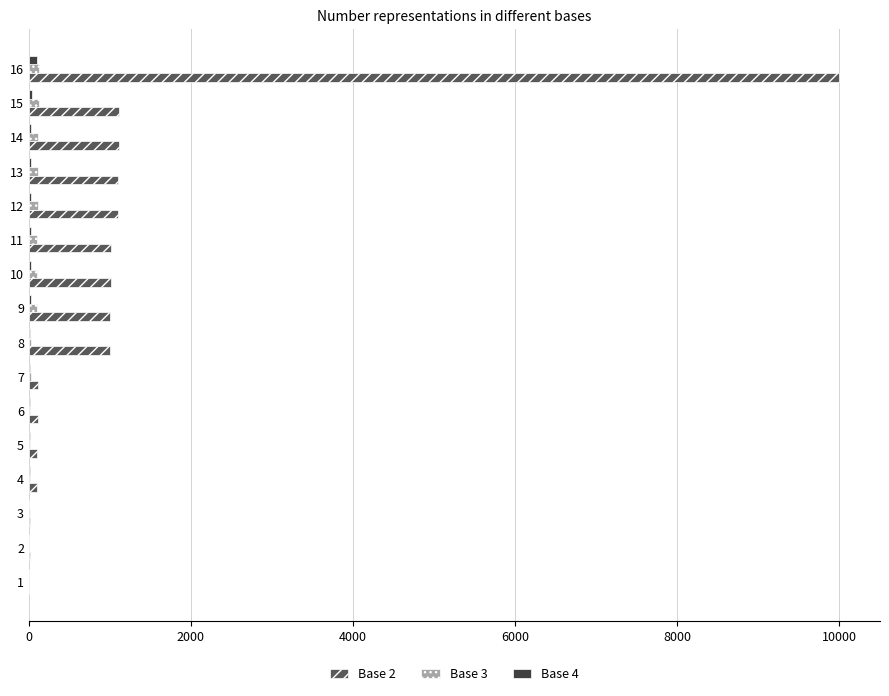

The value of Base 2 at 11 is 1329. True or false?

False